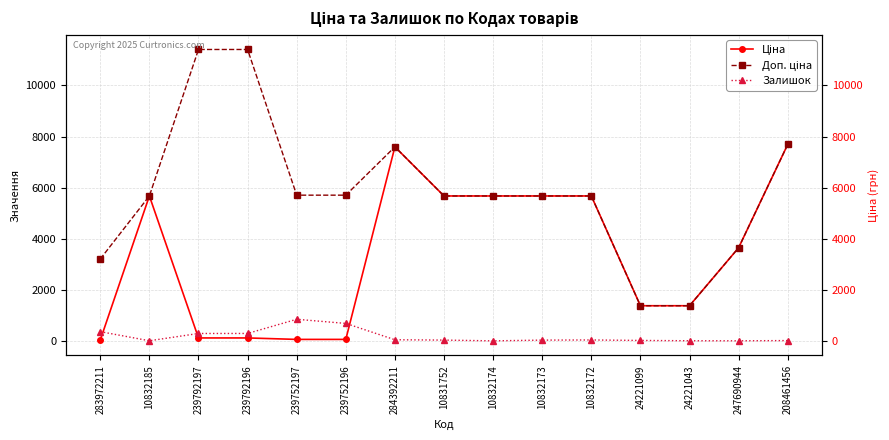

At how many categories does at least one series exceed 6843?

4